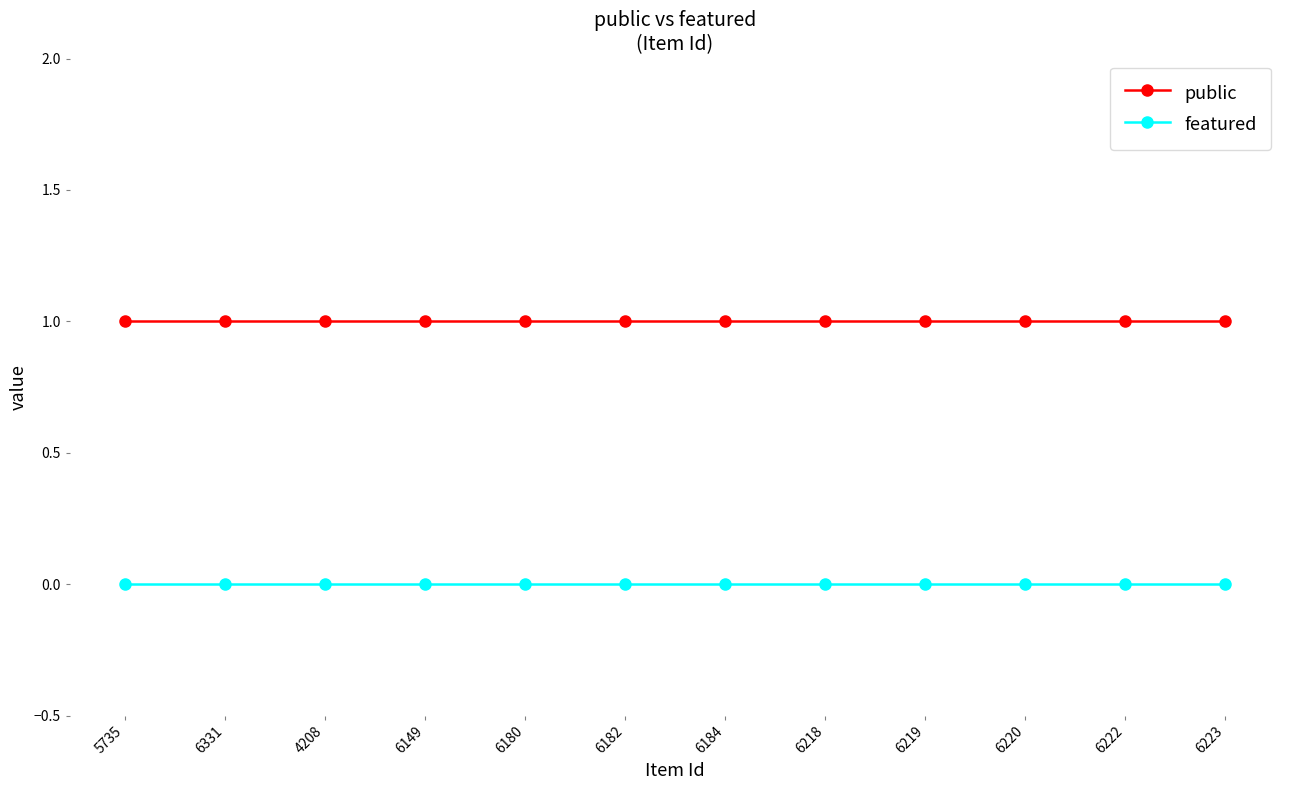

True or false: public and featured intersect in this chart.

False